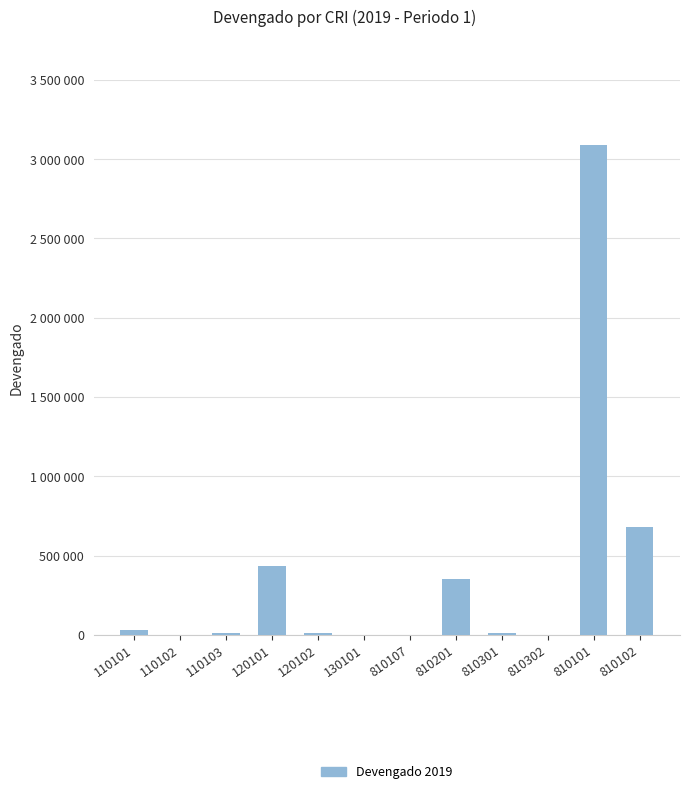

What is the difference between the values at 110101 and 130101?

30709.1